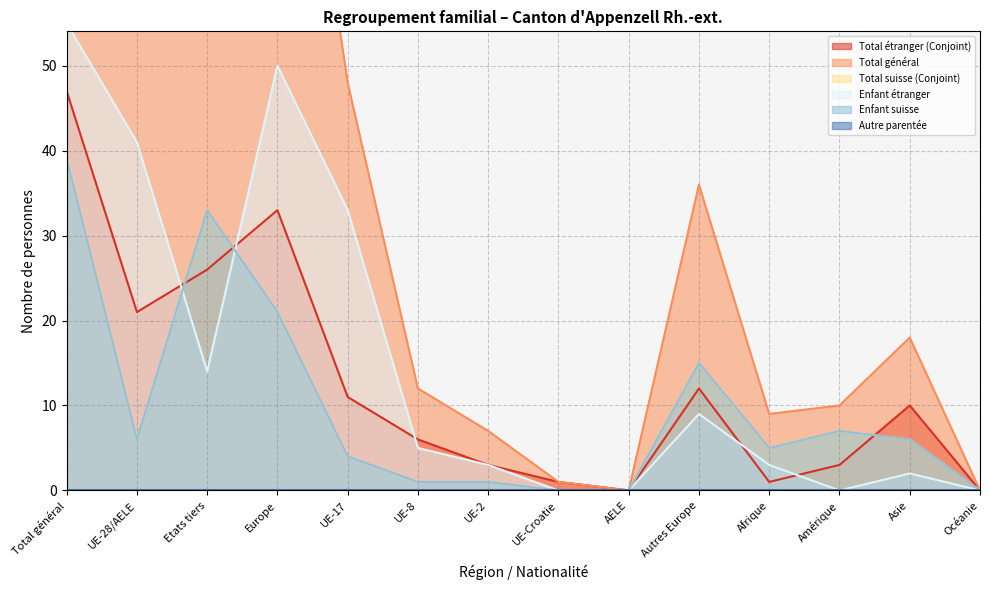

How many lines are shown in the chart?

5